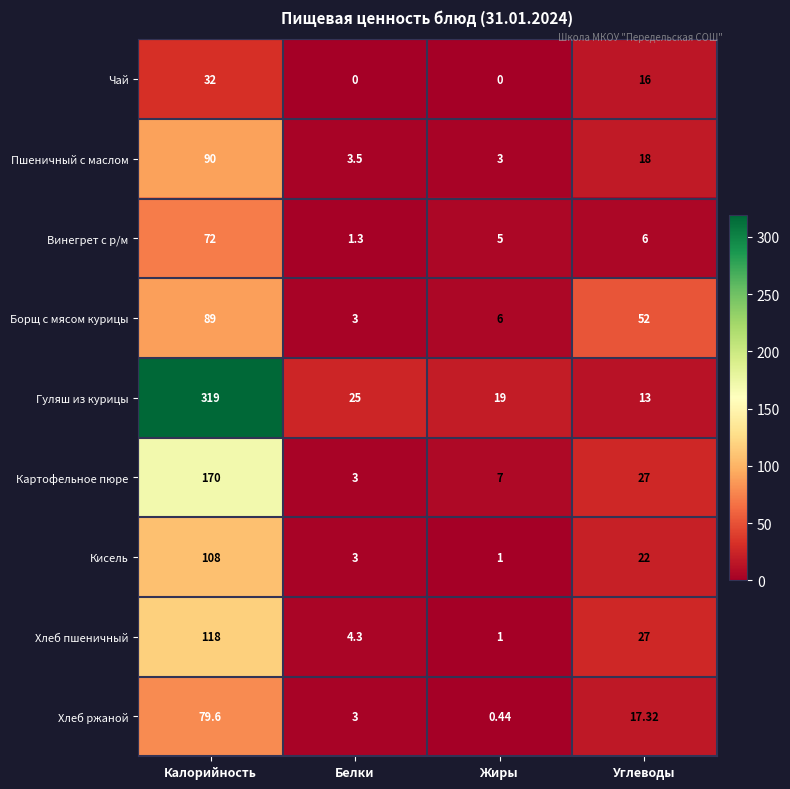

At which label does Кисель reach its minimum?

Жиры